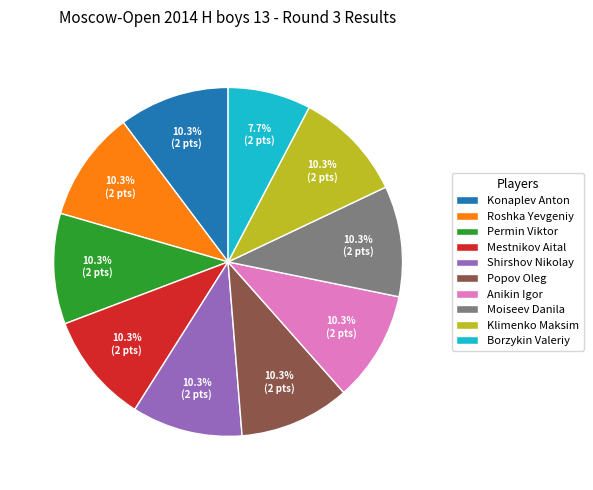

What is the total percentage of Popov Oleg and Anikin Igor?

20.5%